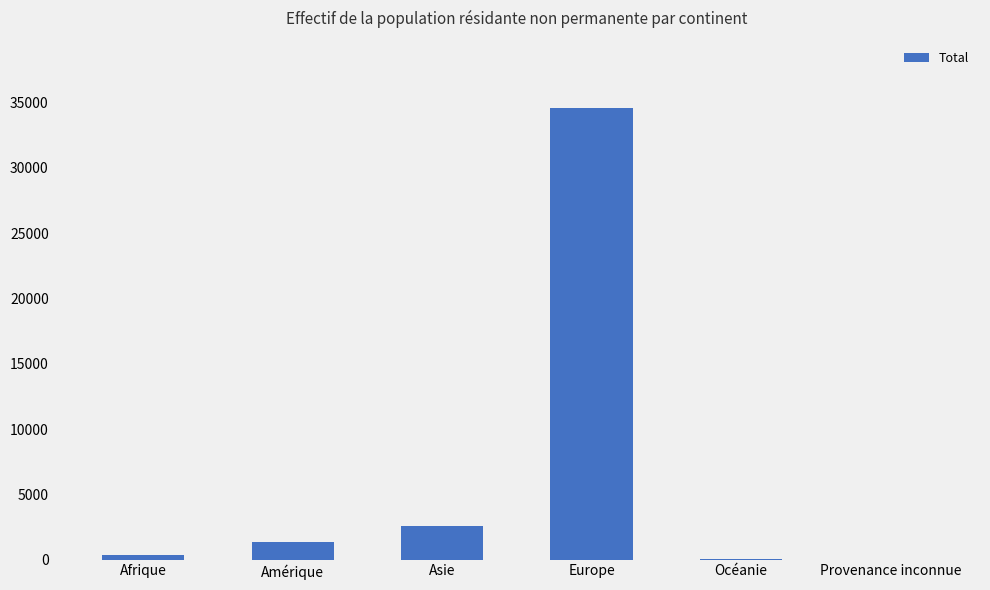

Are the bars horizontal?

No